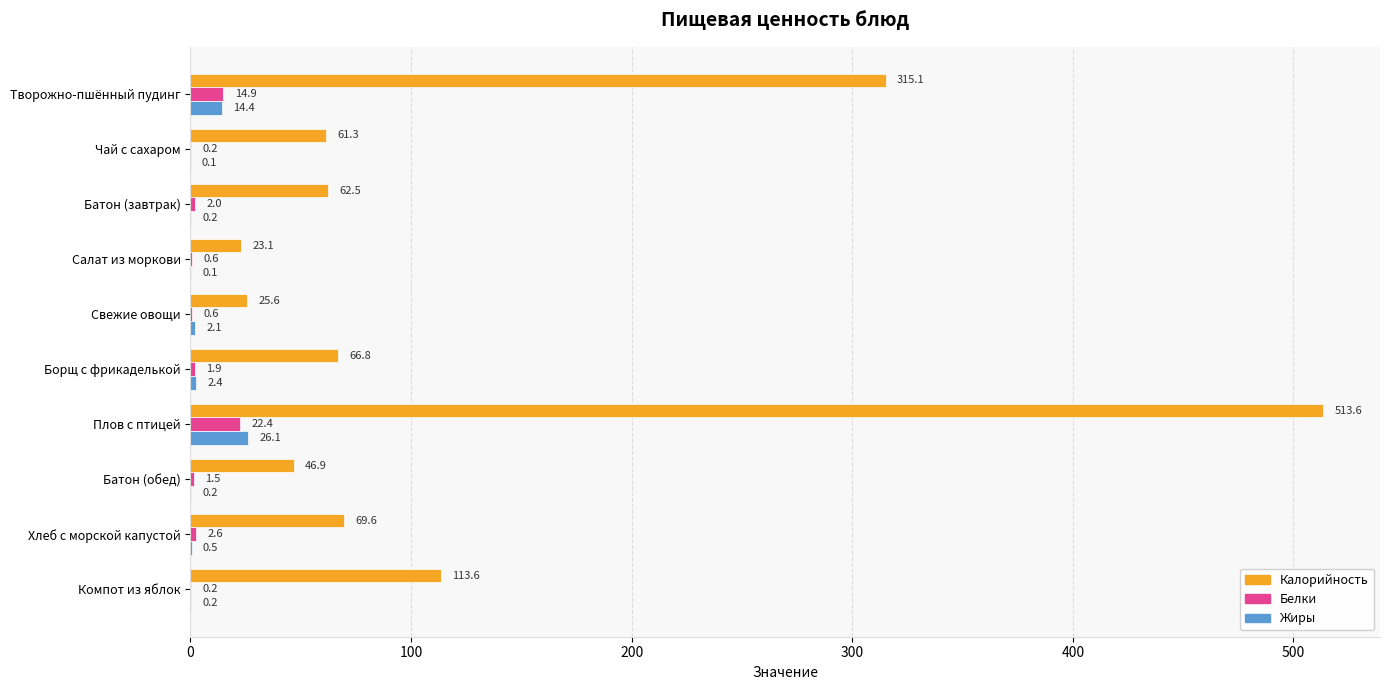

What is the maximum value shown in the chart?

513.6